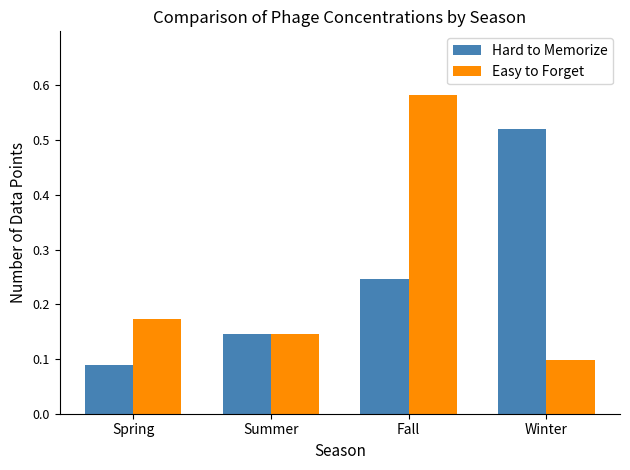

At which label does Easy to Forget reach its peak?

Fall